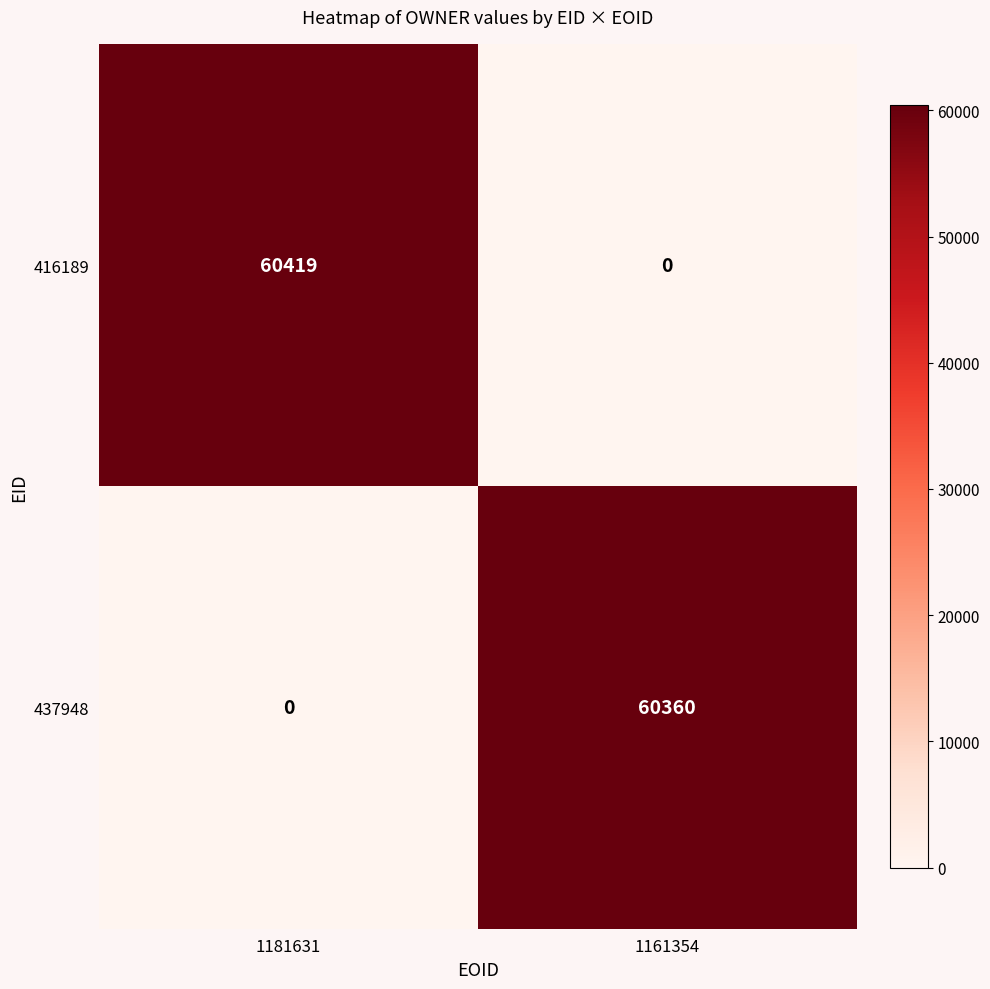

At how many categories does at least one series exceed 23378?

2